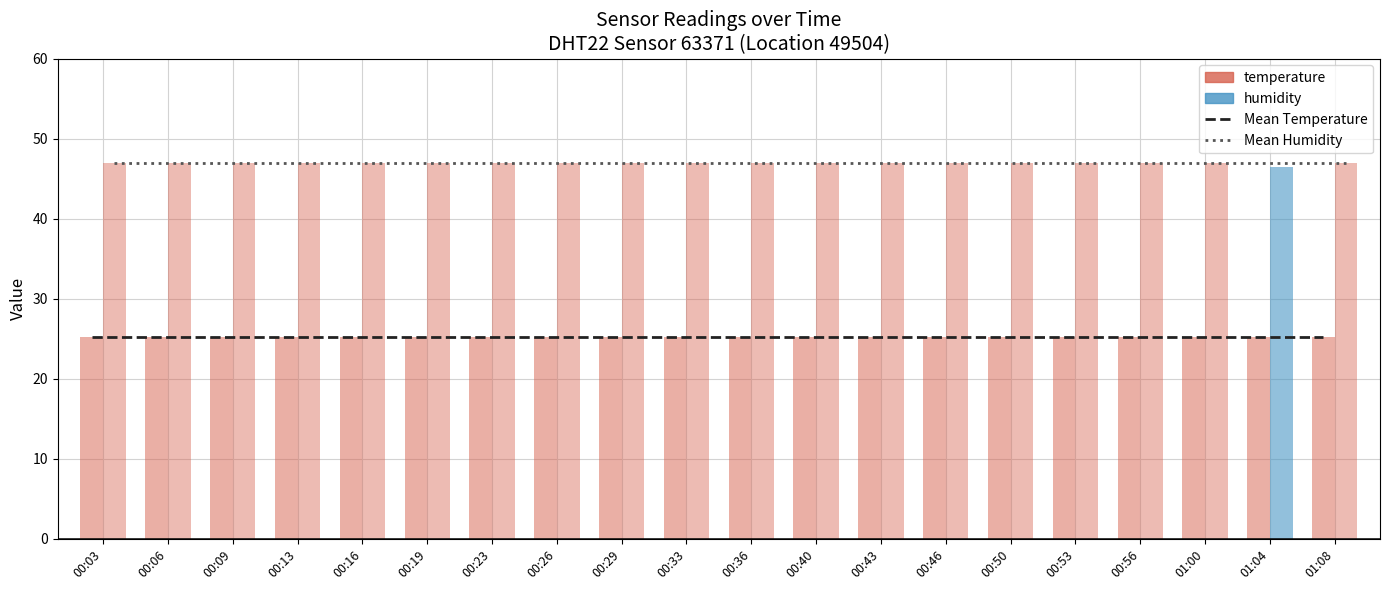

The value of Mean Temperature at 00:29 is 15.6. True or false?

False